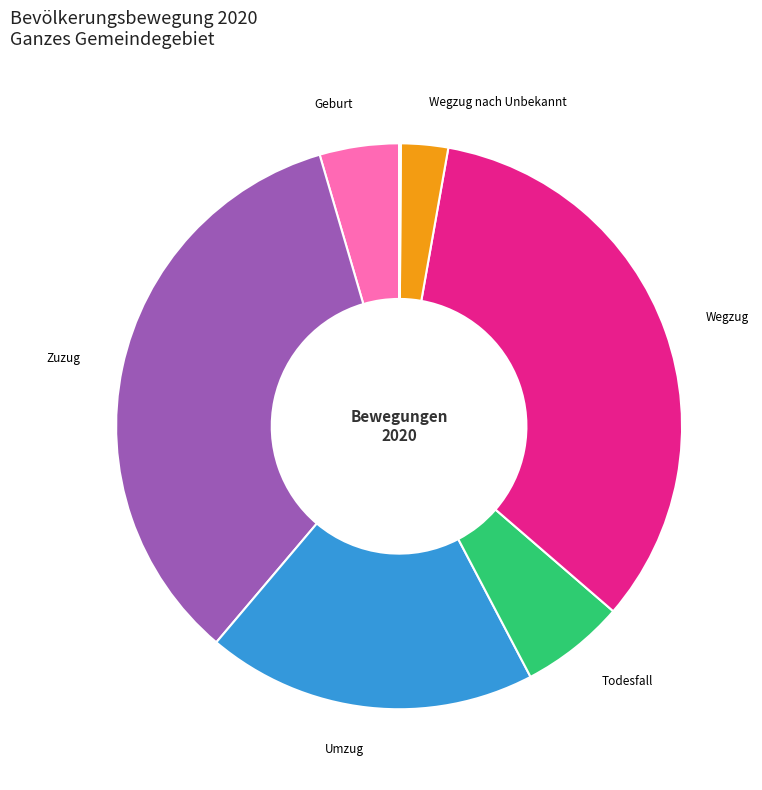

Is there any slice that represents more than half of the pie?

No